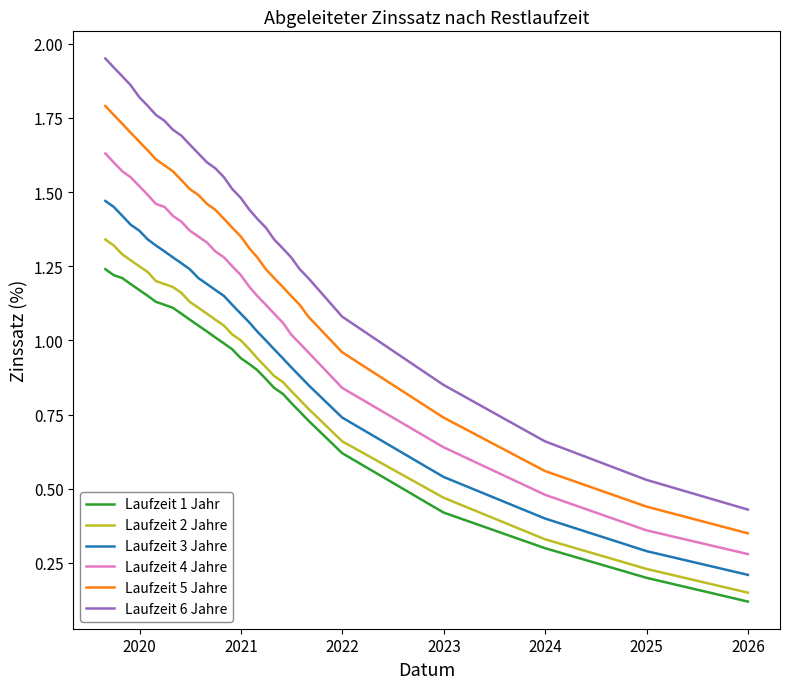

What is the sum of all Laufzeit 6 Jahre values?

43.3